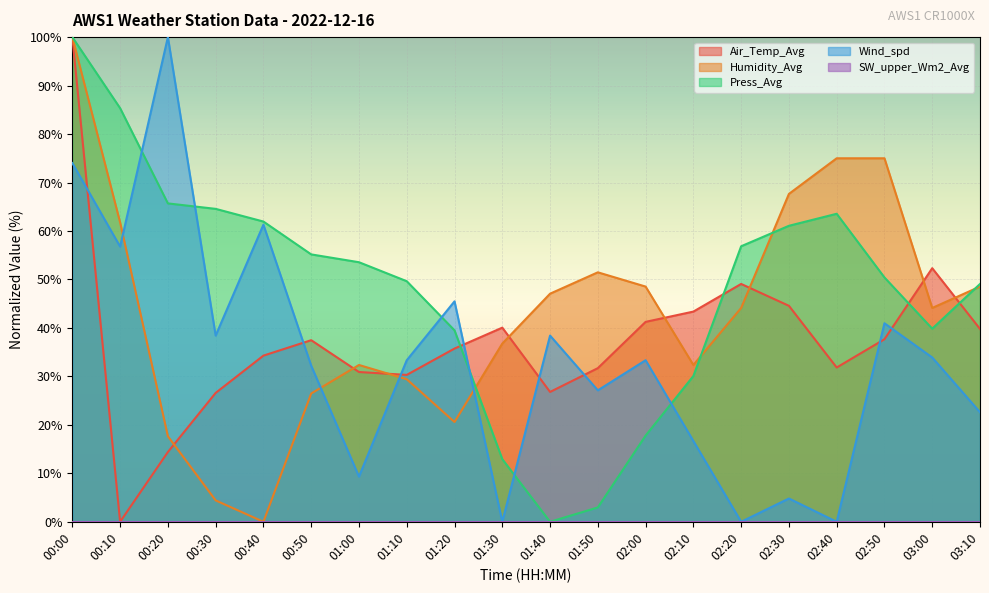

Between which two adjacent categories do Wind_spd and Press_Avg first intersect?

00:10 and 00:20